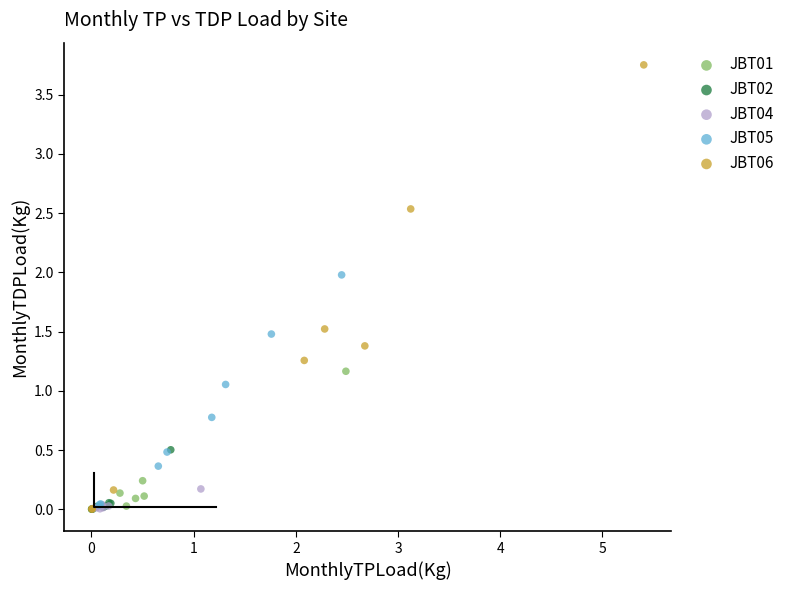

Which series has the largest Y range (max minus min)?

JBT06